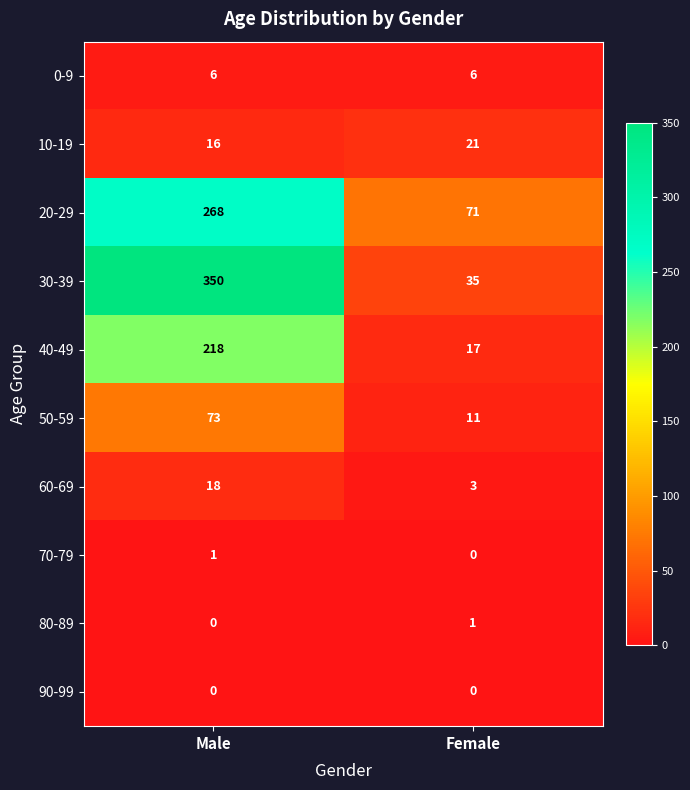

Between Male and Female, which series saw the biggest shift?

30-39